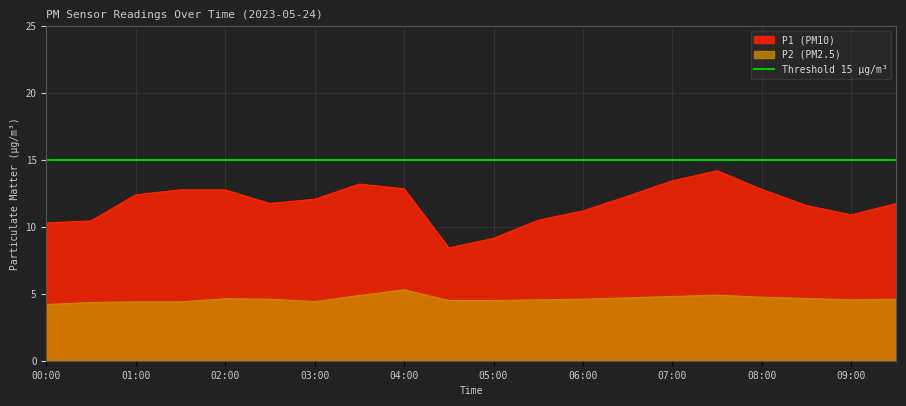

What is the smallest value displayed?

4.2